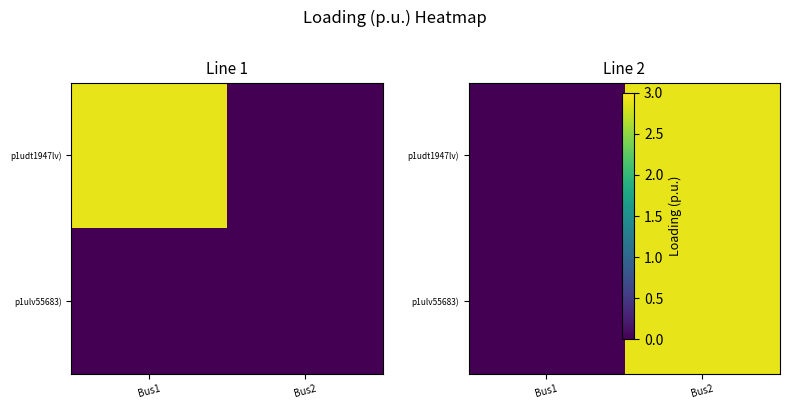

List the labels in order of p1ulv55683) value, largest first.

Bus2, Bus1